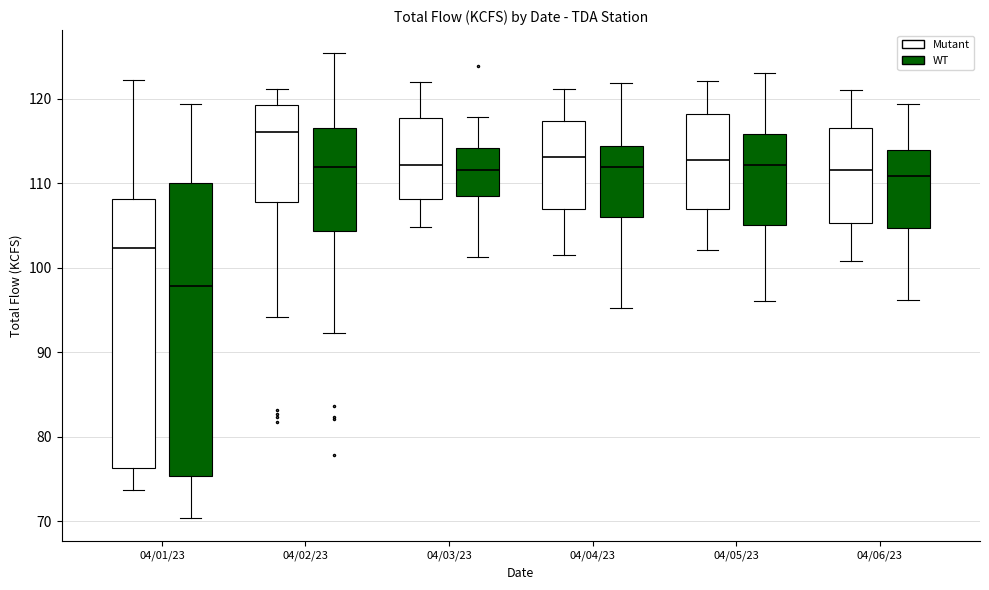

Where does the median line of the box for 04/03/23 (WT) sit on the y-axis? The values are not printed on the chart, so give them approximately, as read against the axis.

112